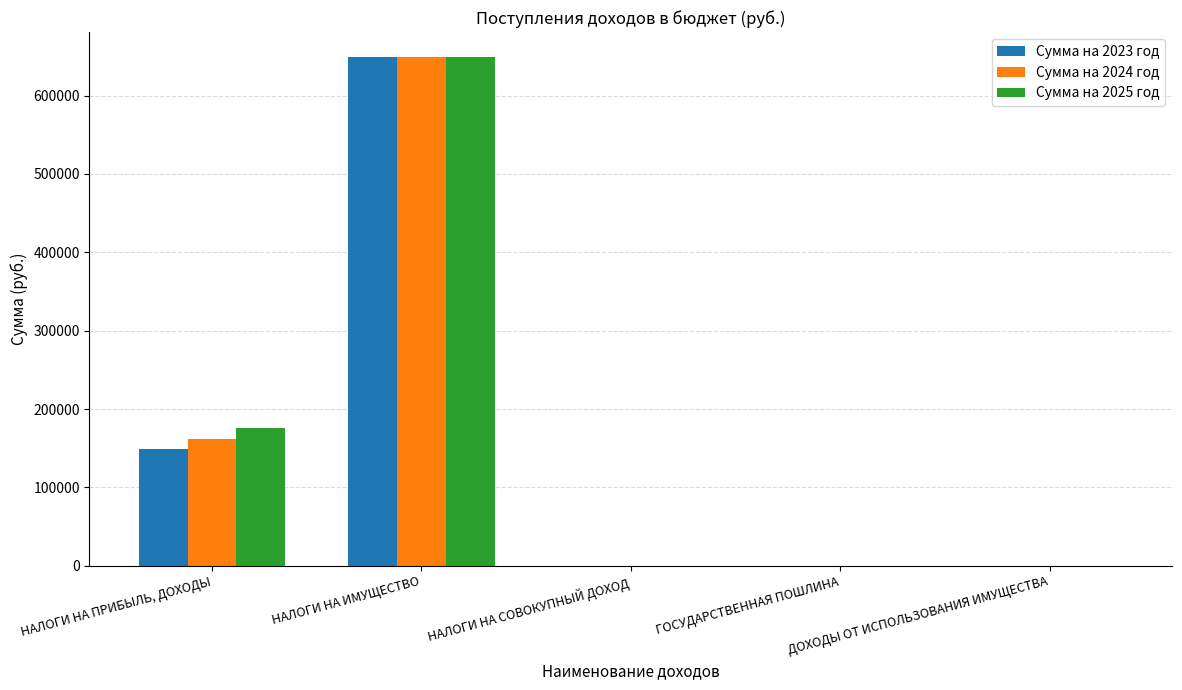

Is the value of Сумма на 2024 год at НАЛОГИ НА ИМУЩЕСТВО greater than the value of Сумма на 2025 год at ДОХОДЫ ОТ ИСПОЛЬЗОВАНИЯ ИМУЩЕСТВА?

Yes